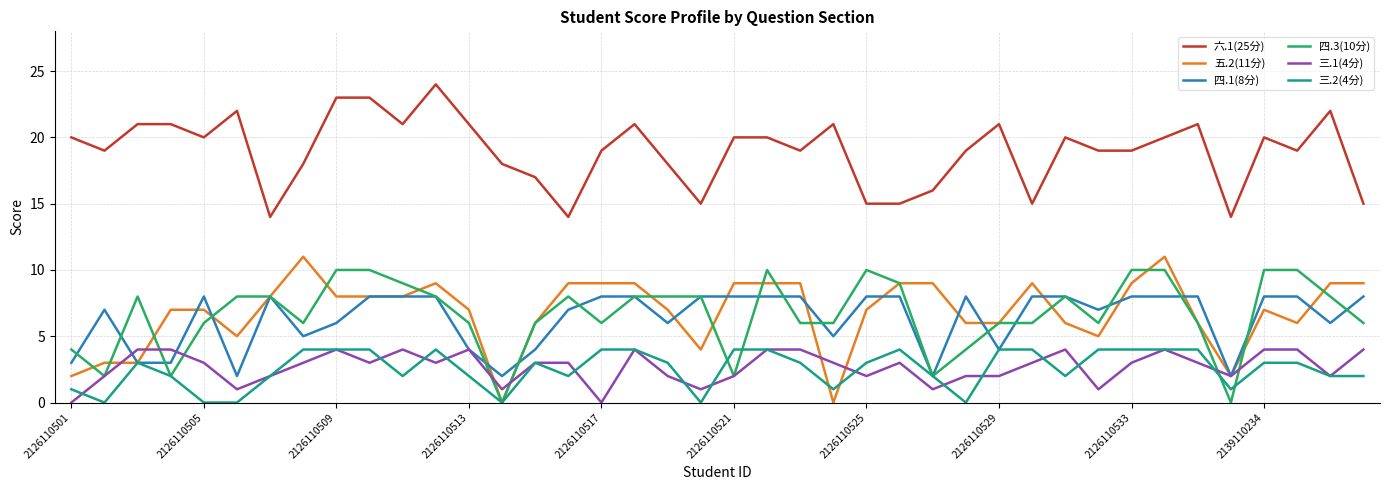

True or false: 四.3(10分) and 六.1(25分) cross at least once.

False